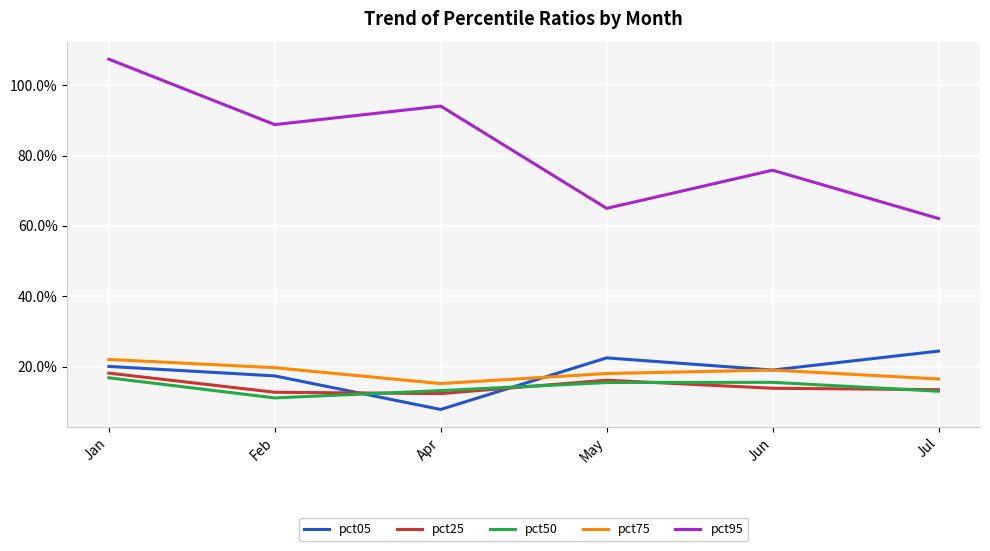

At which category is the sum across all series the highest?

Jan